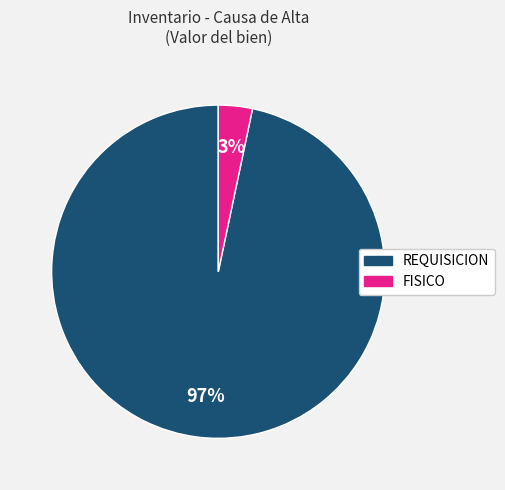

To the nearest percent, what is the average slice percentage?

50%